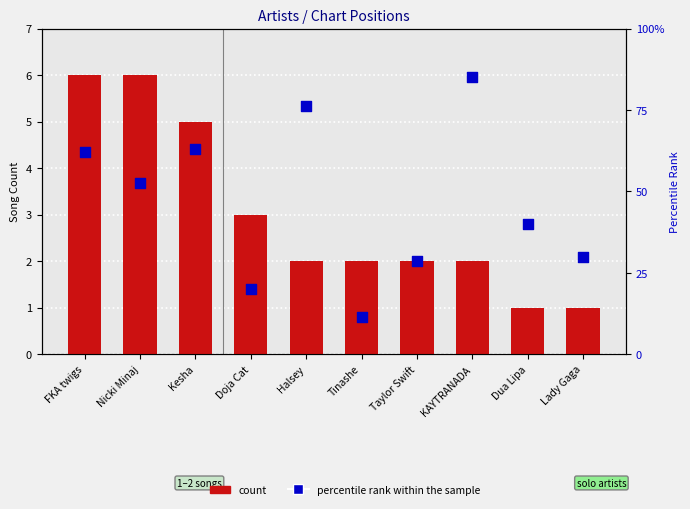

Is the value of count at Dua Lipa greater than the value of percentile rank within the sample at KAYTRANADA?

No